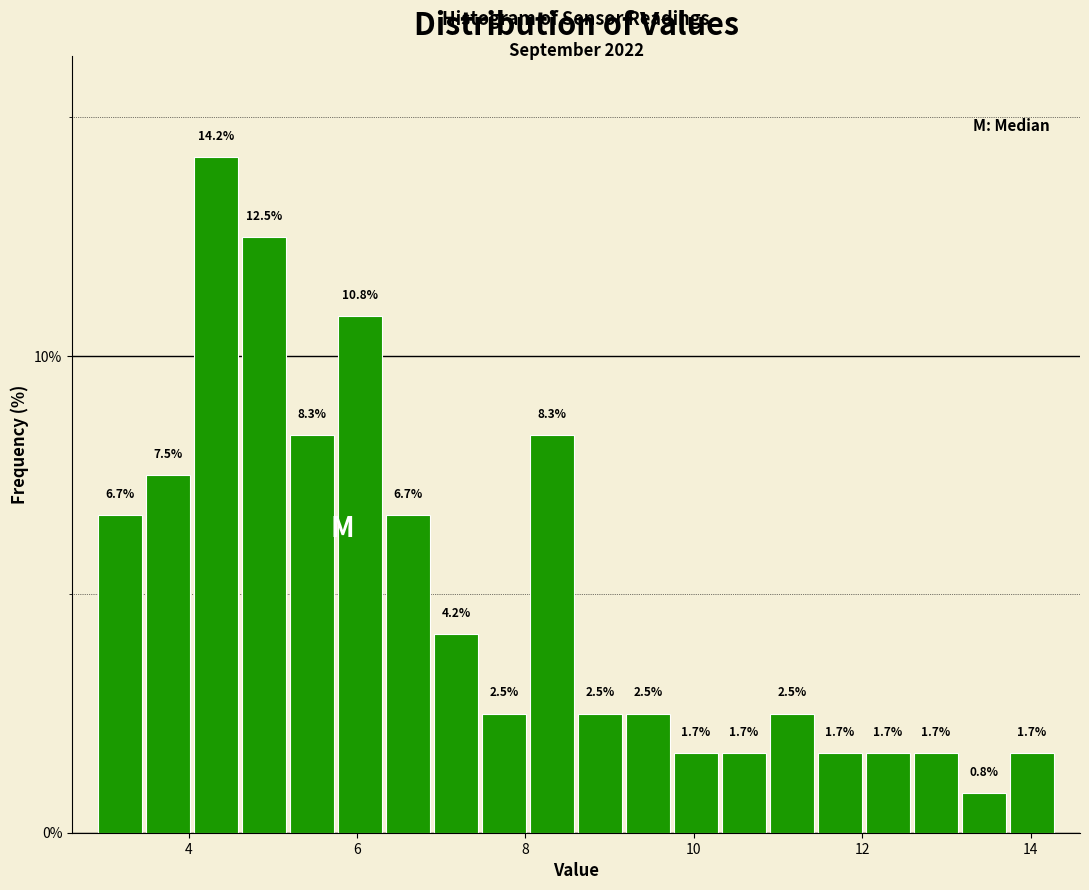

Around what value on the x-axis is the tallest bar? Give the approximate position of its centre, as read against the axis.

4.4